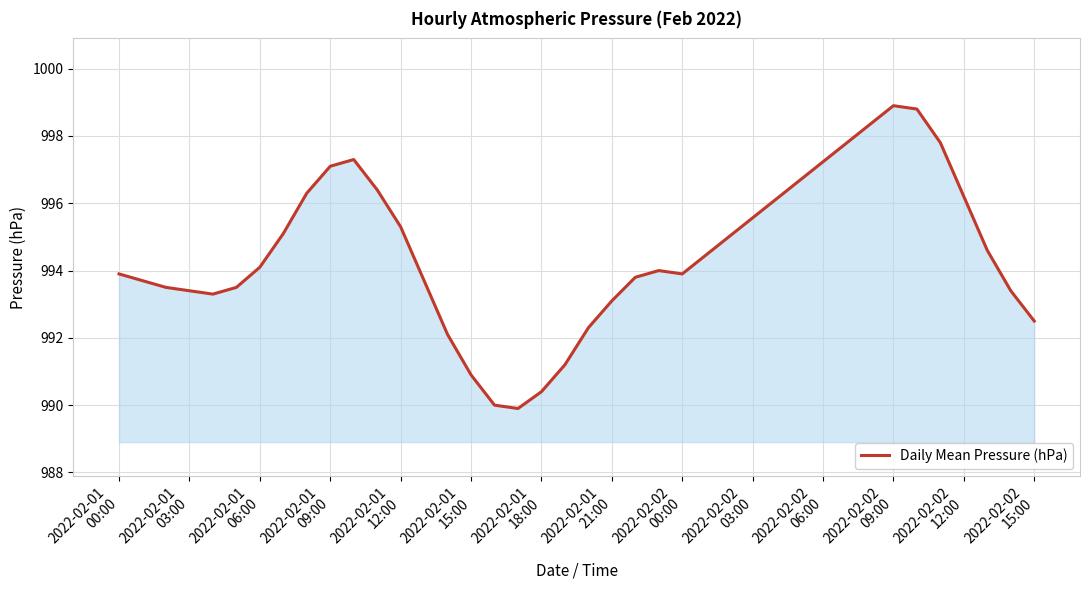

What is the smallest value displayed?

989.9